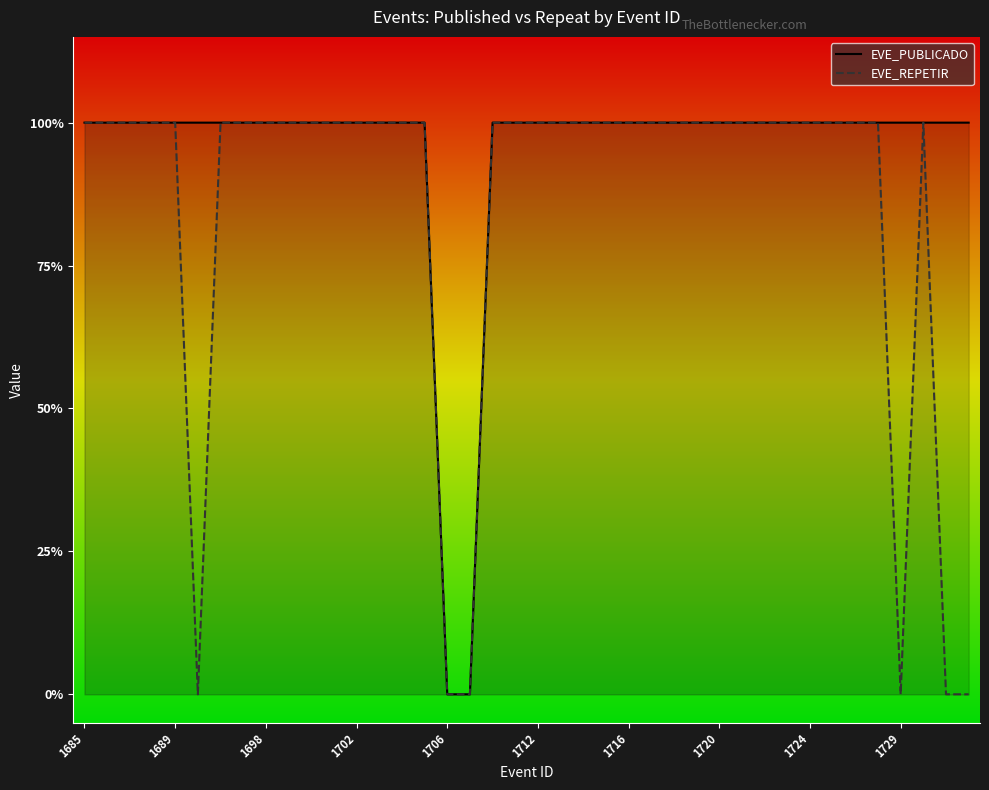

Is it true that EVE_PUBLICADO equals 0 at 1708?

False